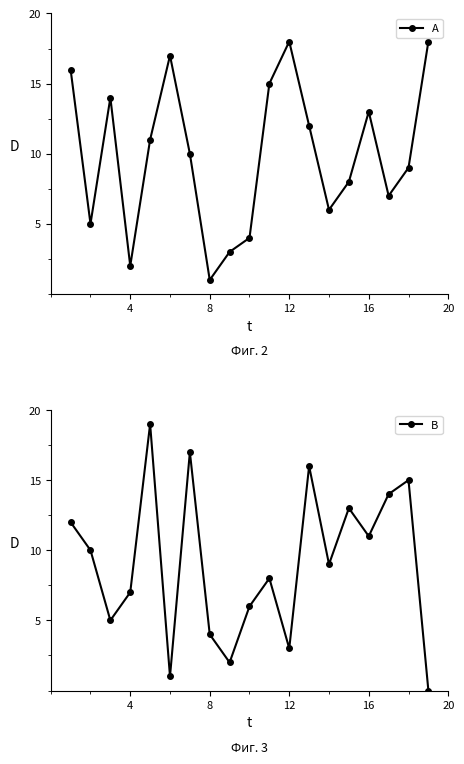

How many interior local valleys does the A series have?

5